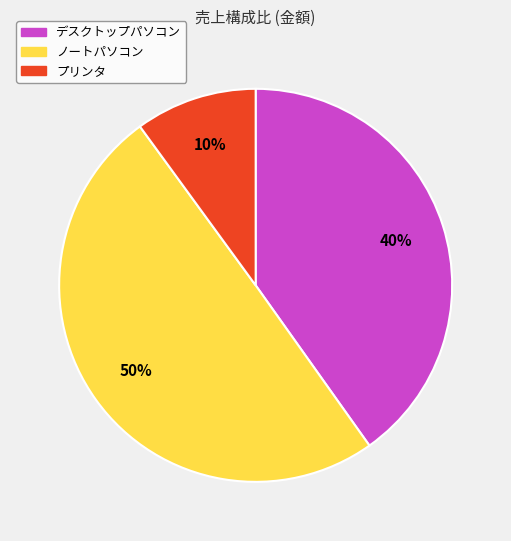

To the nearest percent, what portion does ノートパソコン represent?

50%